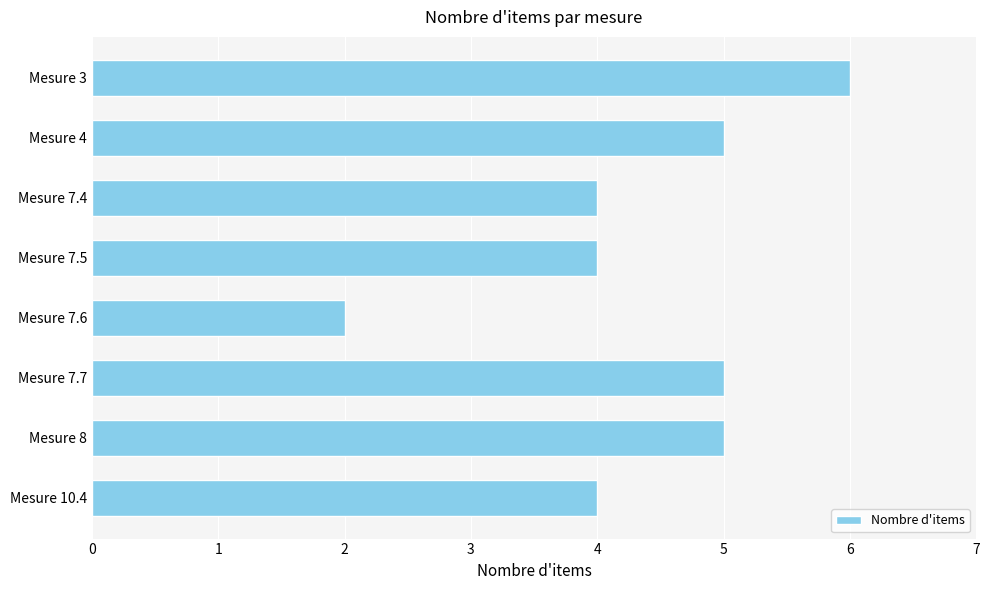

Is it true that the value at Mesure 7.5 is 4?

True